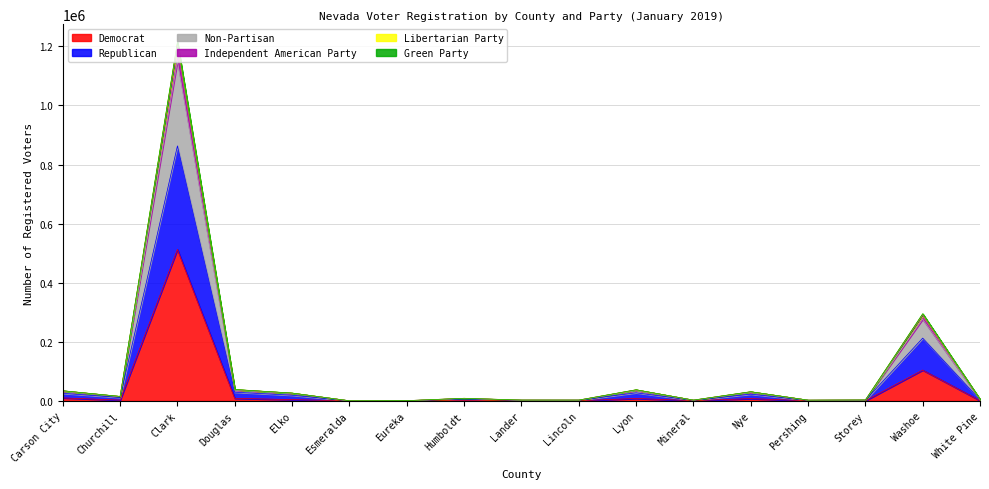

At which category is the sum across all series the highest?

Clark